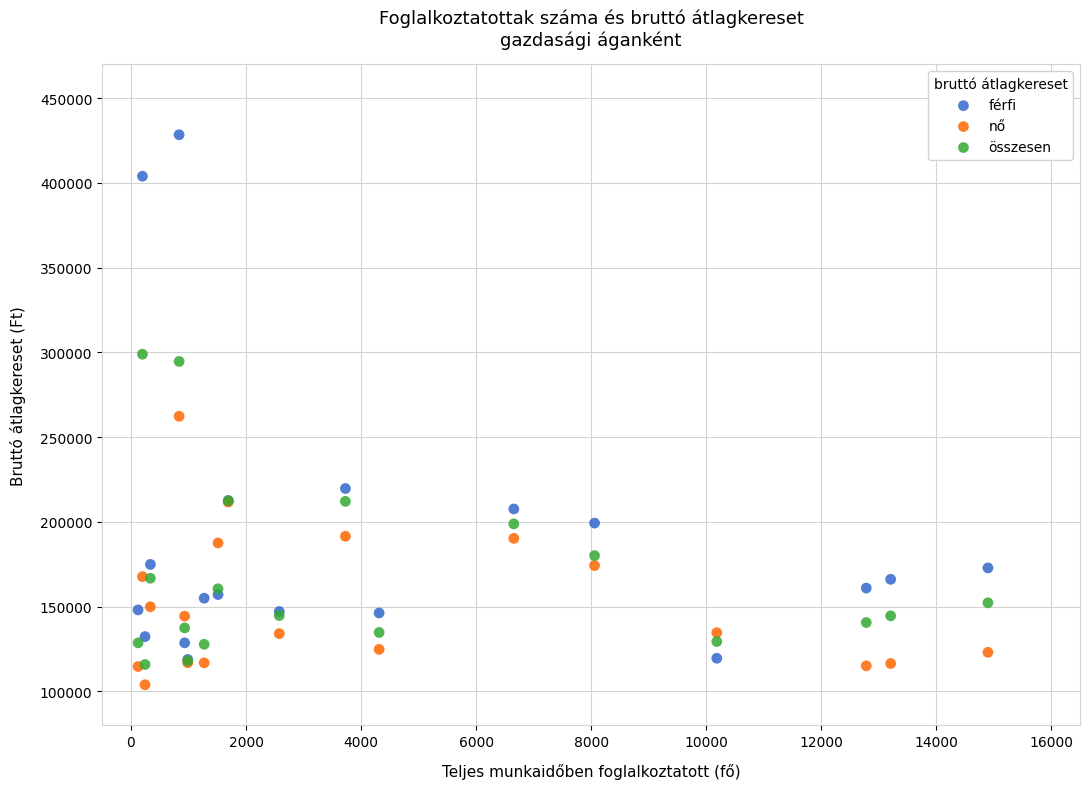

In the férfi series, what Y value is closest to 273663?

219750